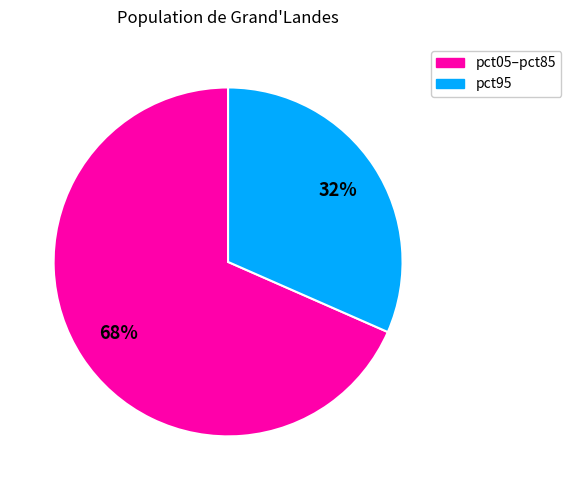

Is there a majority slice in this chart?

Yes